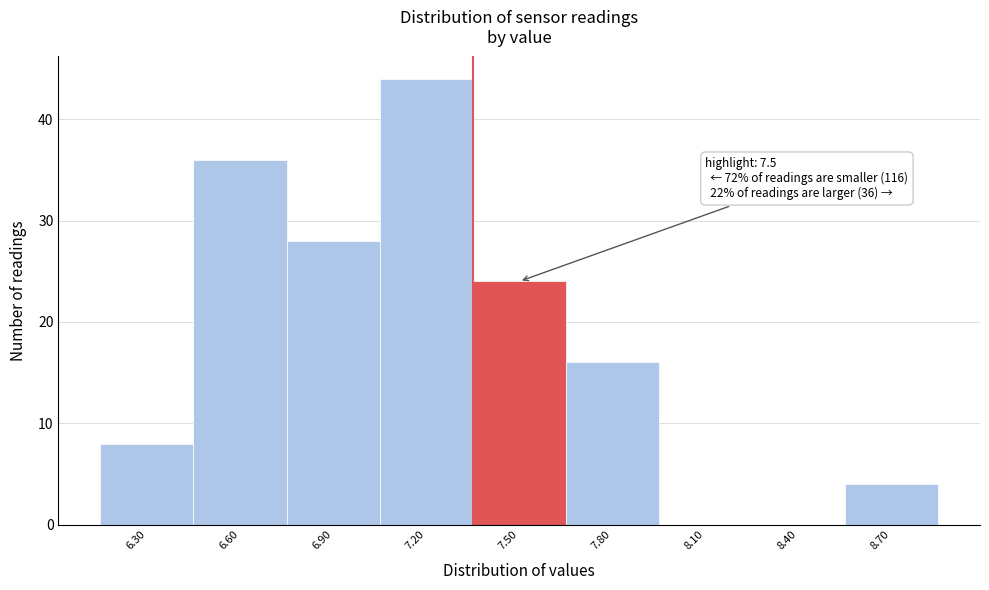

Reading right to left, extract all data points from this chart.

8.70=4	8.40=0	8.10=0	7.80=16	7.50=24	7.20=44	6.90=28	6.60=36	6.30=8